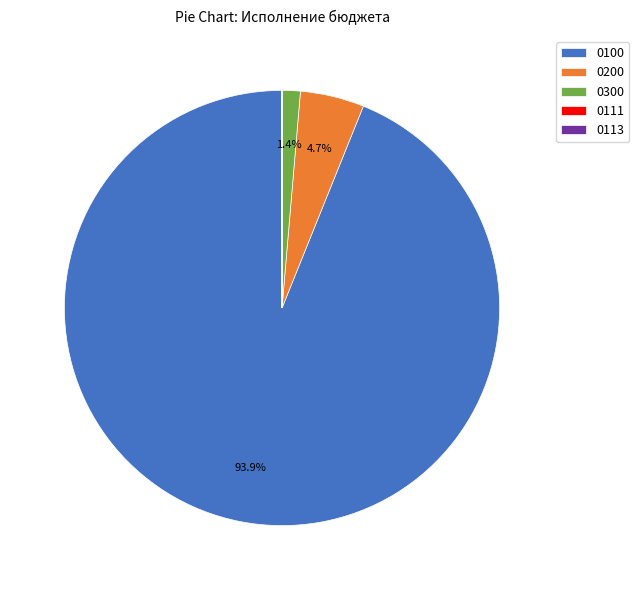

What is the largest slice in the pie chart?

0100